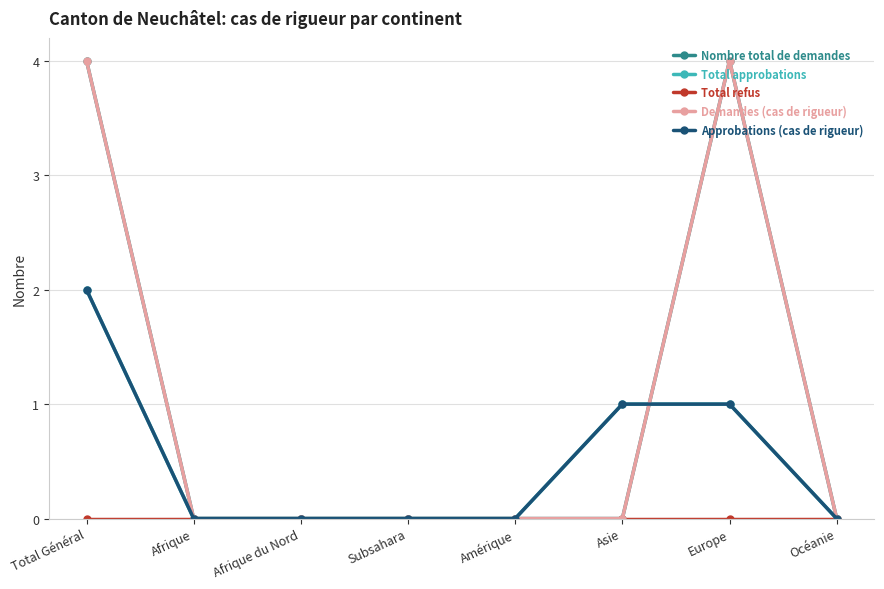

Is it true that Total approbations equals 0 at Afrique du Nord?

True